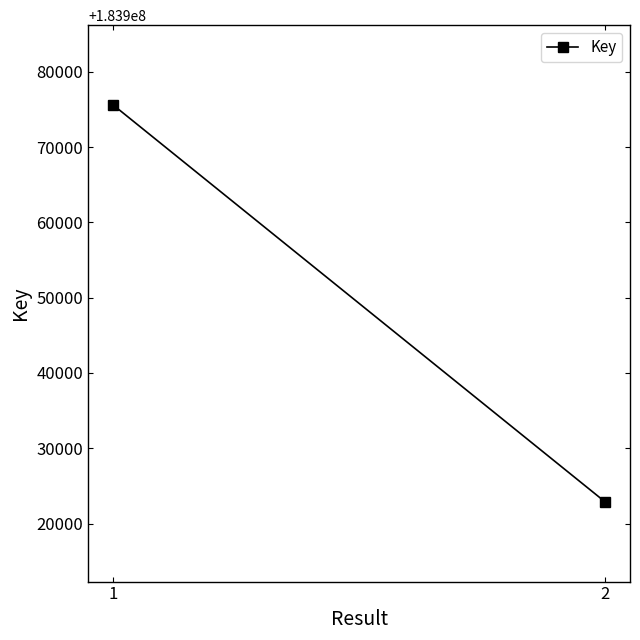

How many distinct data groups are displayed?

1